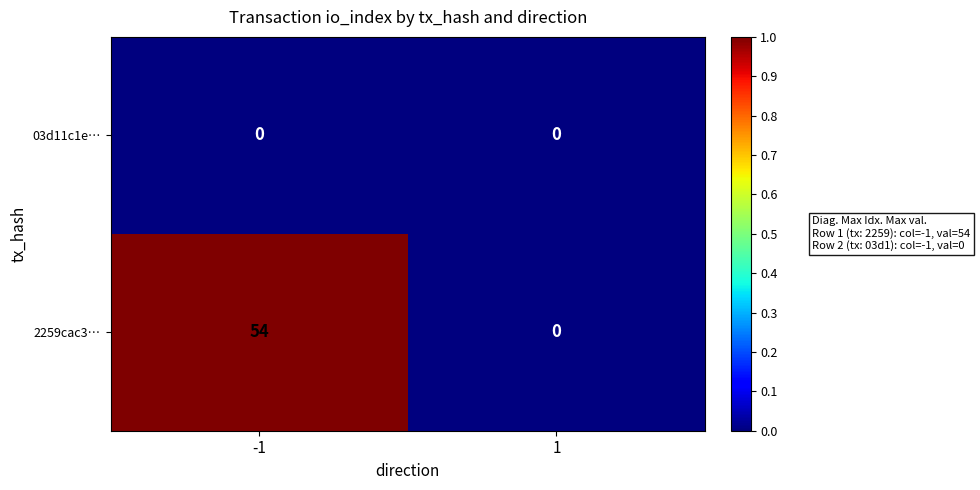

At -1, list the series in order from largest to smallest.

2259cac3…, 03d11c1e…